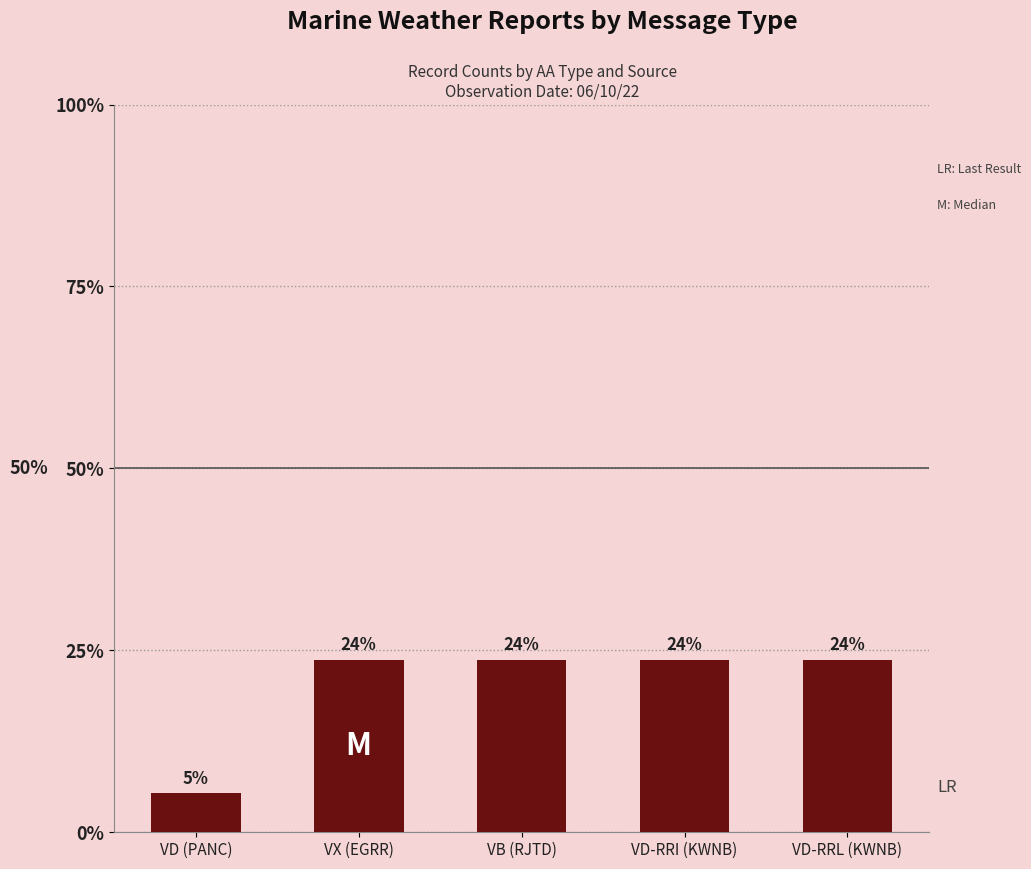

Which has a higher value, VX (EGRR) or VD (PANC)?

VX (EGRR)